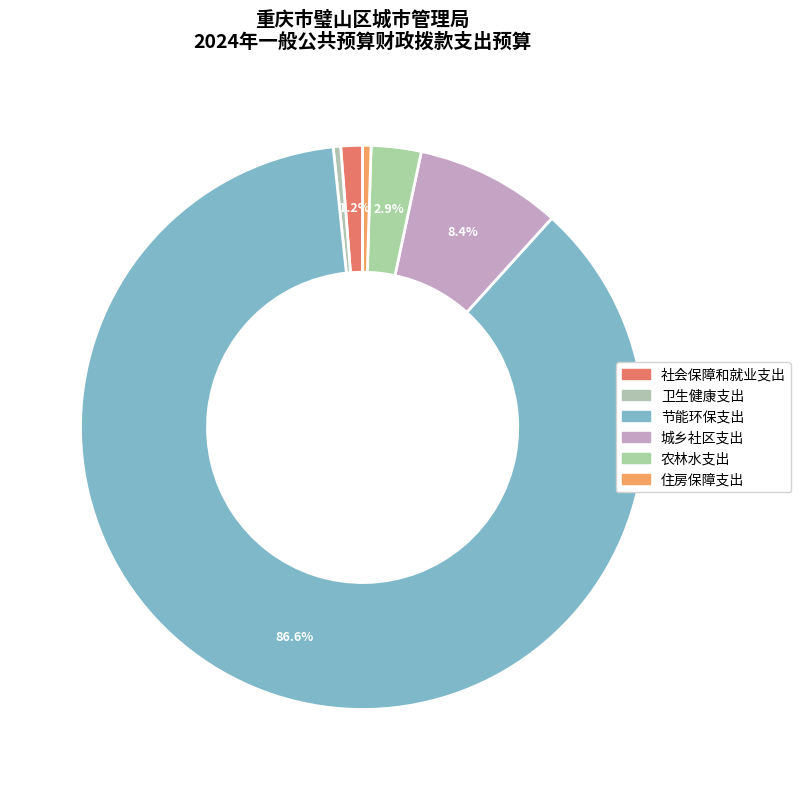

What is the change in value from 节能环保支出 to 农林水支出?

-4888.5